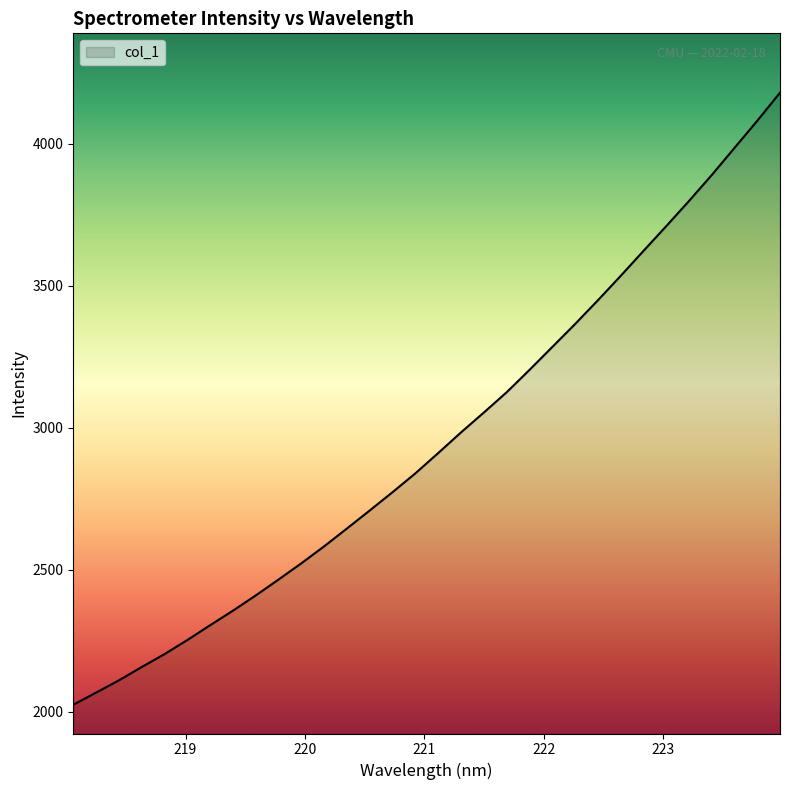

Does the chart display data point markers on the line(s)?

No